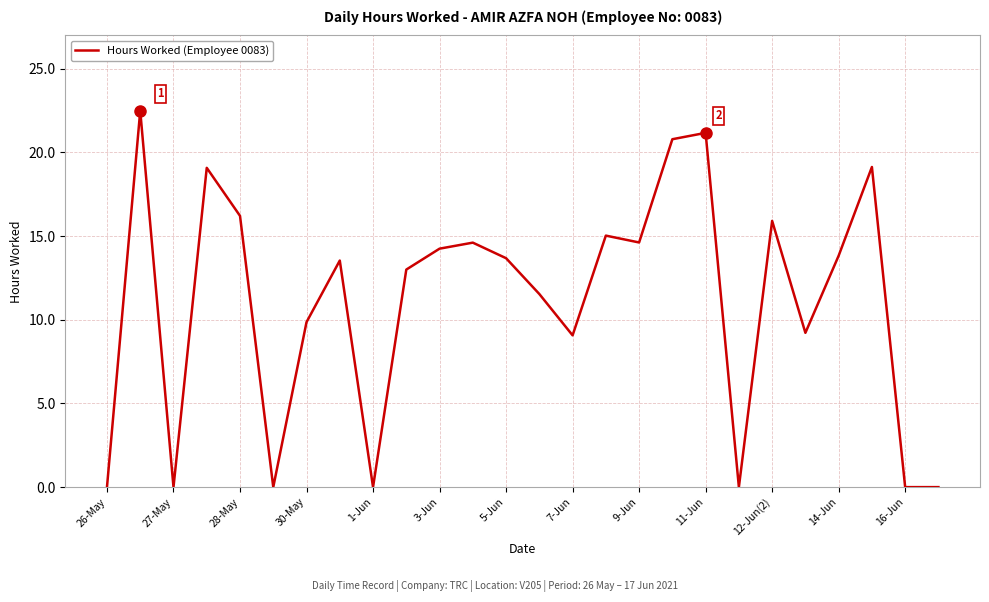

What is the maximum value shown in the chart?

22.5